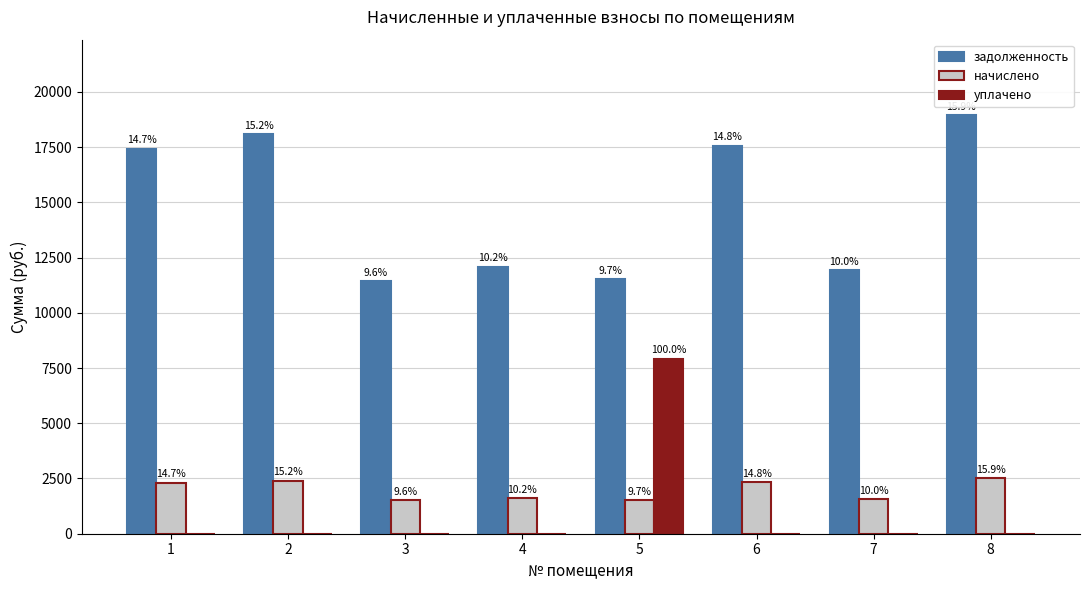

How many groups of bars are there?

8